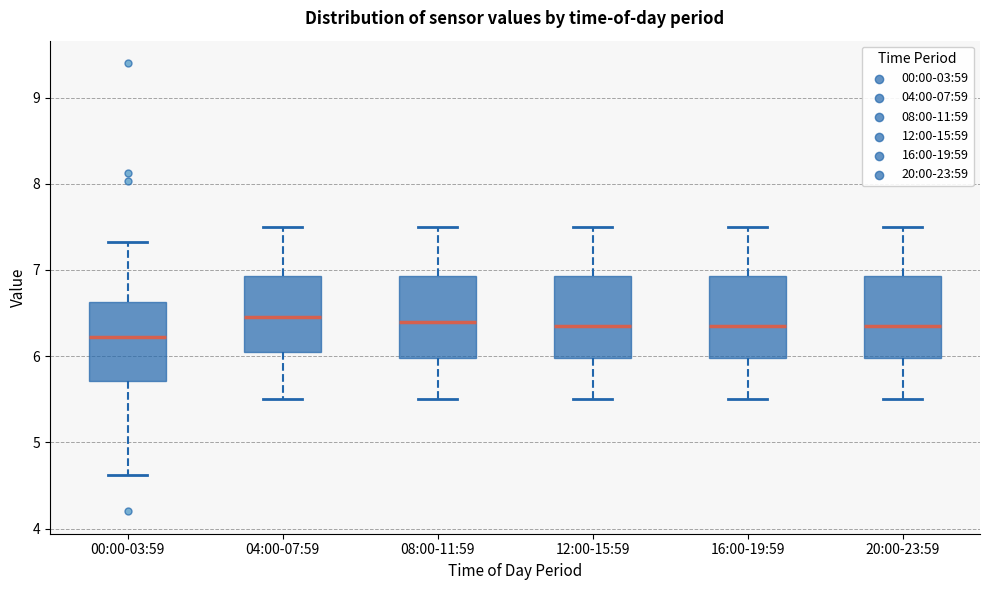

Reading left to right, read every box against the y-axis: the position of its median line, the range the box covers, and the ends of its whiskers. The values are not printed on the chart, so give them approximately, as read against the axis.

00:00-03:59: median 6.2, box 5.7 to 6.6, whiskers 4.6 to 7.3
04:00-07:59: median 6.5, box 6.1 to 6.9, whiskers 5.5 to 7.5
08:00-11:59: median 6.4, box 6.0 to 6.9, whiskers 5.5 to 7.5
12:00-15:59: median 6.4, box 6.0 to 6.9, whiskers 5.5 to 7.5
16:00-19:59: median 6.4, box 6.0 to 6.9, whiskers 5.5 to 7.5
20:00-23:59: median 6.4, box 6.0 to 6.9, whiskers 5.5 to 7.5